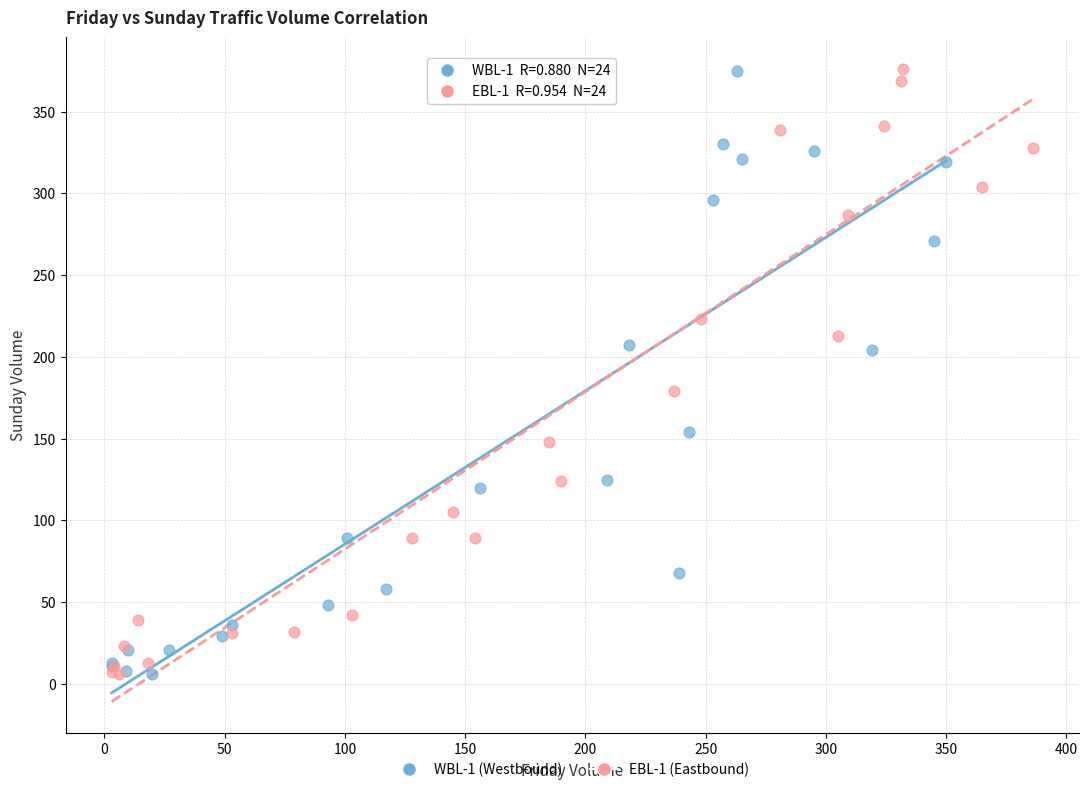

What are all the series names shown in the legend?

WBL-1 (Westbound), EBL-1 (Eastbound)